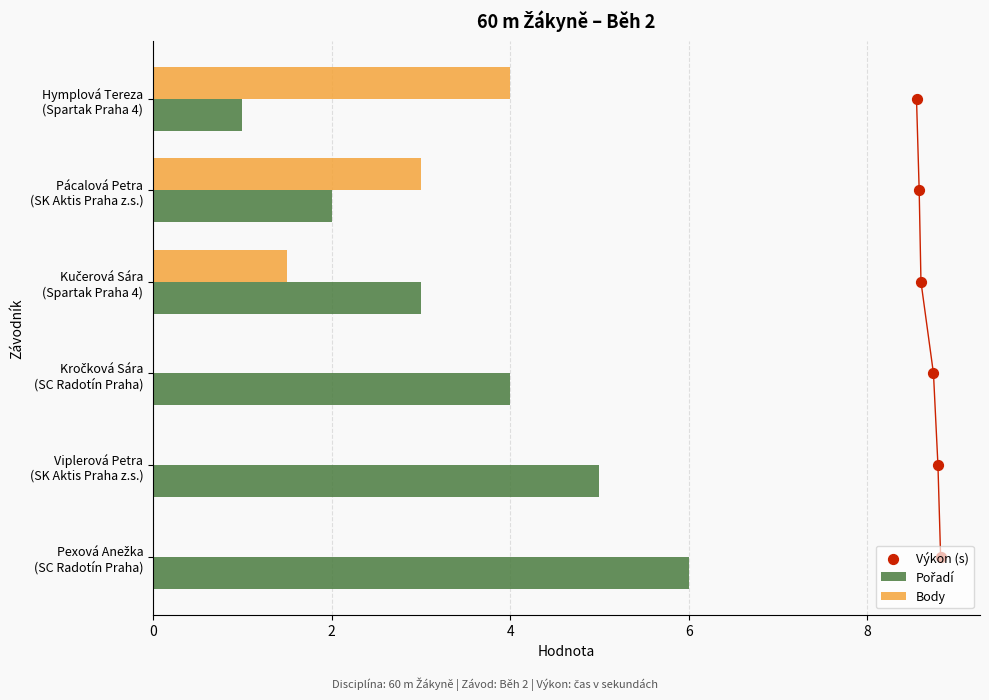

At how many categories does at least one series exceed 0?

6